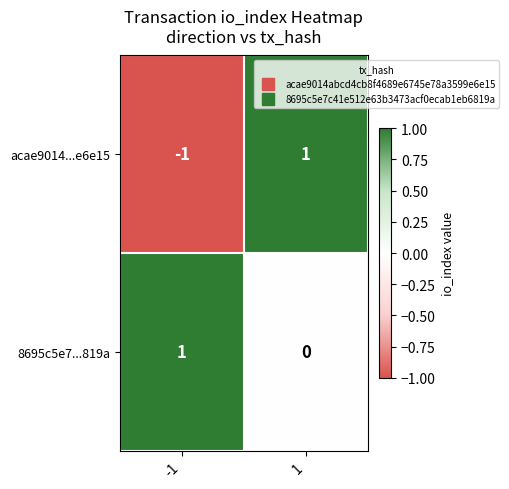

Reading left to right, what are all the values shown in this chart?

acae9014...e6e15: -1	1
8695c5e7...819a: 1	0